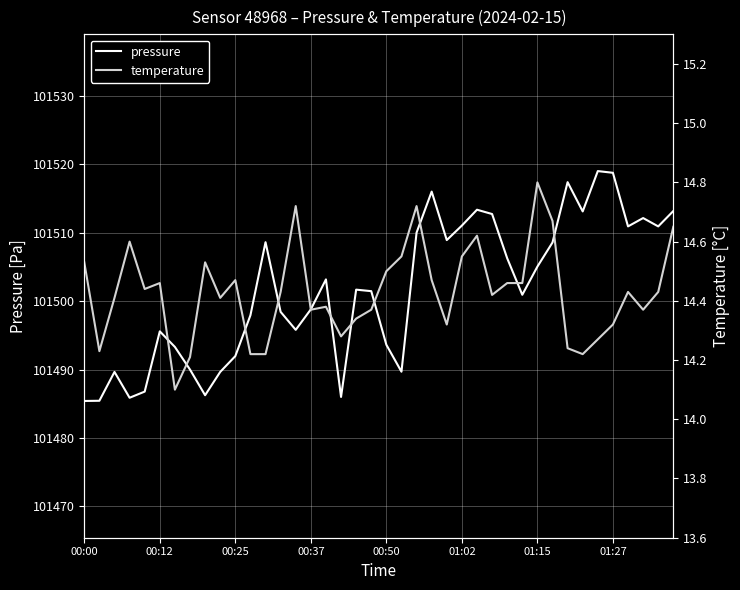

What are all the series names shown in the legend?

pressure, temperature